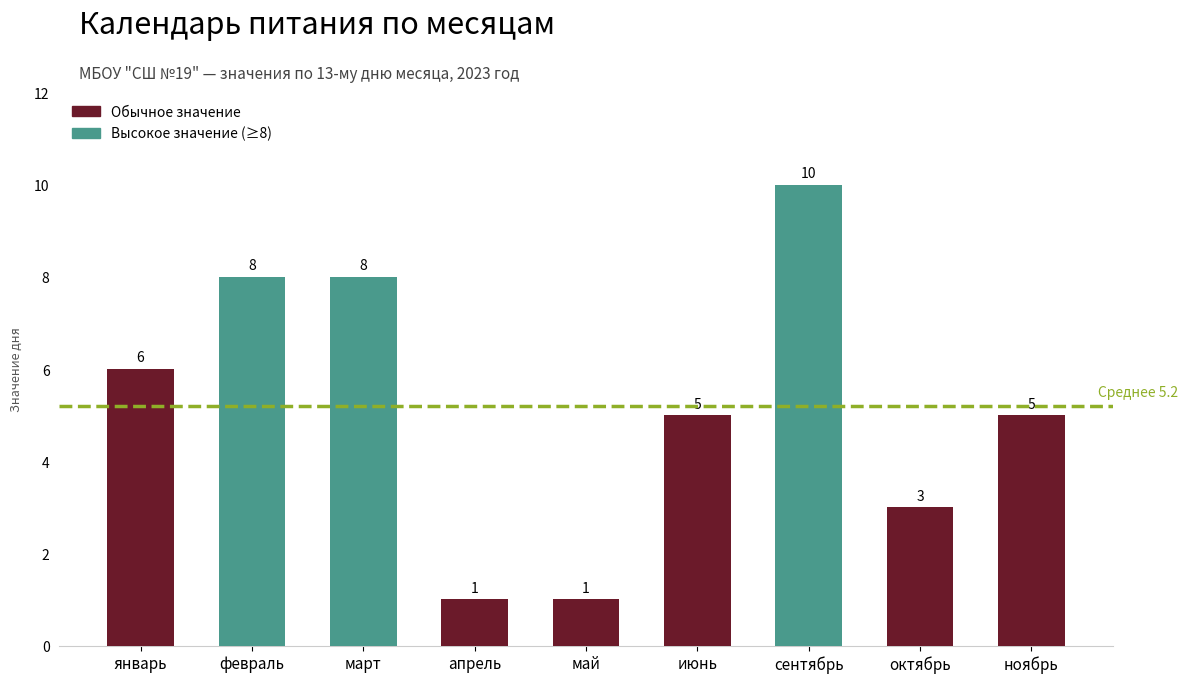

Reading left to right, list all the values displayed in this chart.

январь=6	февраль=8	март=8	апрель=1	май=1	июнь=5	сентябрь=10	октябрь=3	ноябрь=5